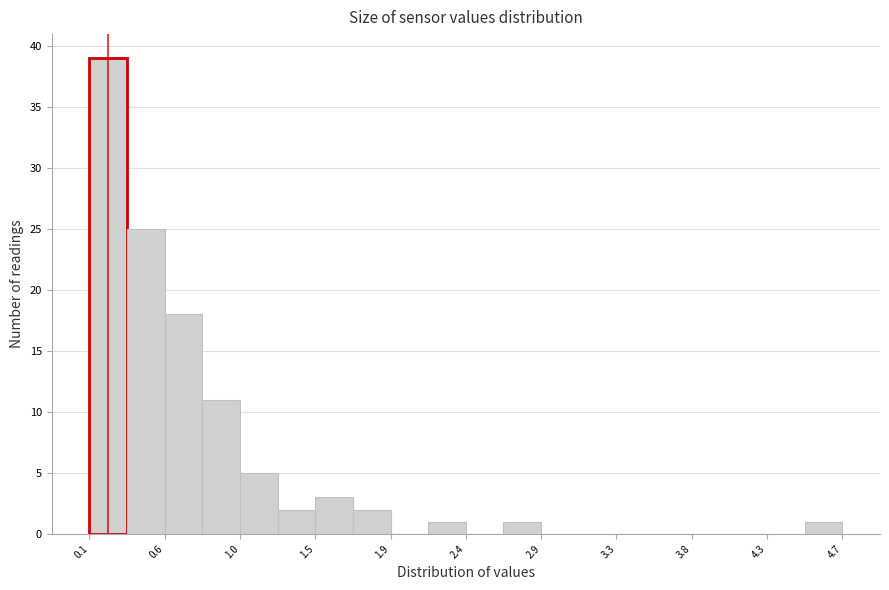

Reading left to right, transcribe this chart: for each bar, give the range it covers on the x-axis and its height. Neither the bar edges nor the heights are printed on the chart, so give them approximately, as read against the axes.

0.10 to 0.35: 39
0.35 to 0.55: 25
0.55 to 0.80: 18
0.80 to 1.00: 11
1.00 to 1.25: 5
1.25 to 1.50: 2
1.50 to 1.70: 3
1.70 to 1.95: 2
1.95 to 2.20: 0
2.20 to 2.40: 1
2.40 to 2.65: 0
2.65 to 2.85: 1
2.85 to 3.10: 0
3.10 to 3.35: 0
3.35 to 3.55: 0
3.55 to 3.80: 0
3.80 to 4.05: 0
4.05 to 4.25: 0
4.25 to 4.50: 0
4.50 to 4.70: 1